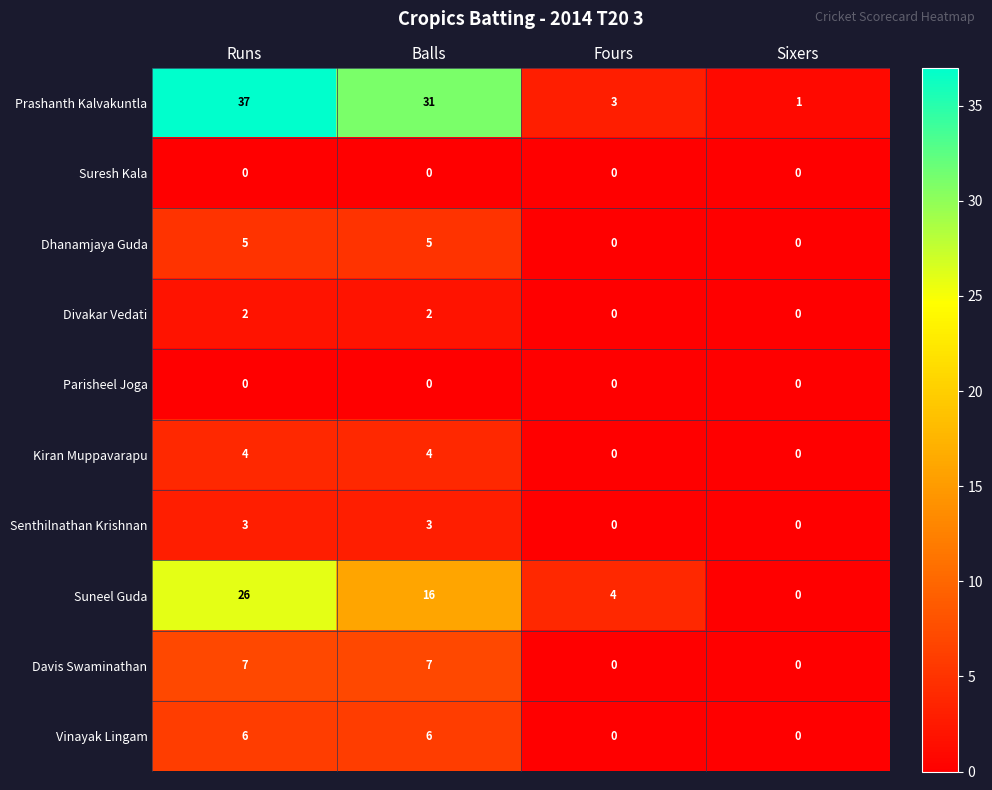

How many Vinayak Lingam values are between 0 and 6?

4